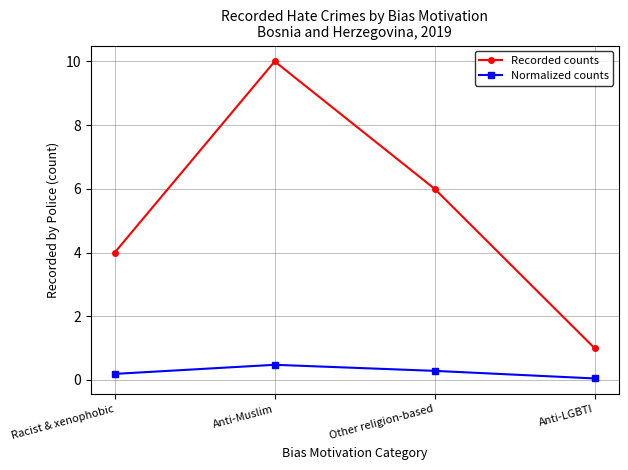

At Anti-LGBTI, list the series in order from largest to smallest.

Recorded counts, Normalized counts